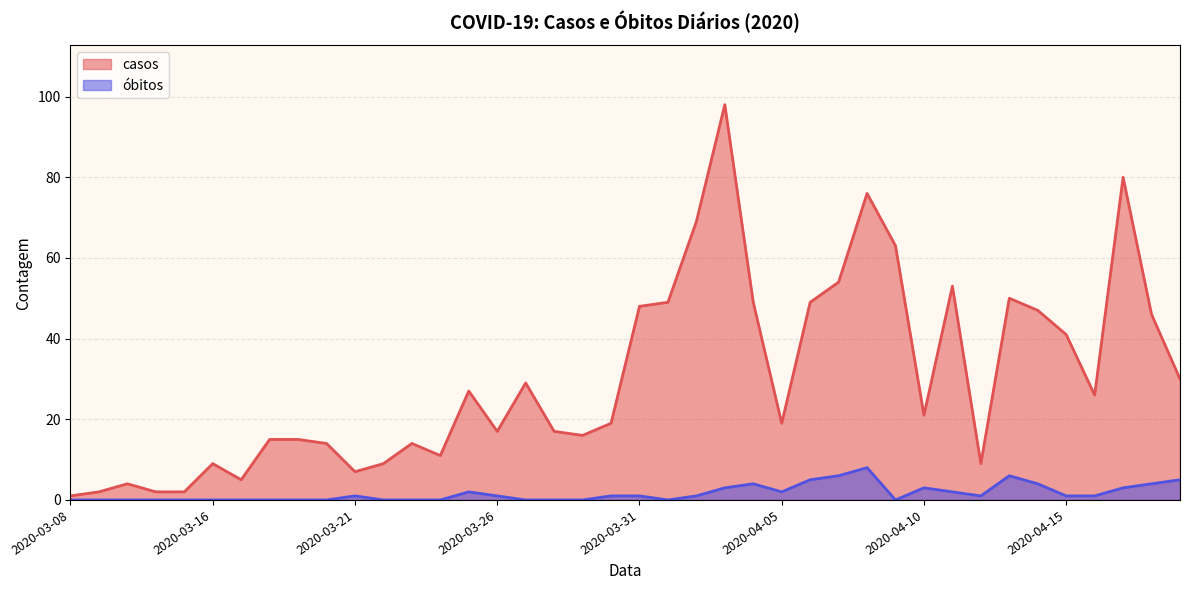

True or false: casos and óbitos intersect in this chart.

False